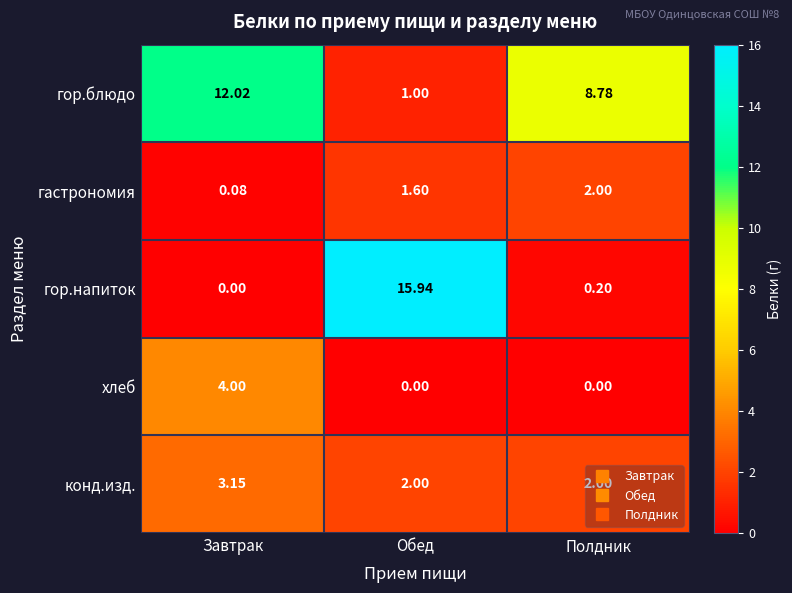

Which label corresponds to the largest value in the chart?

Обед